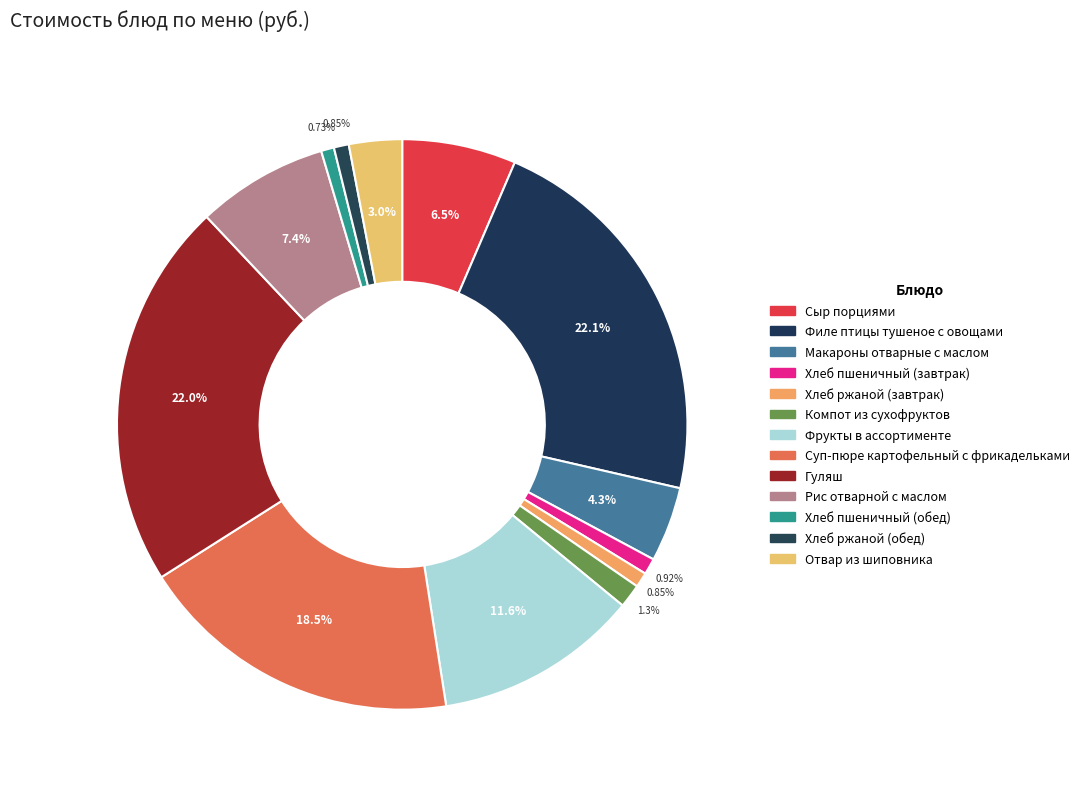

Count the number of slices in the pie.

13